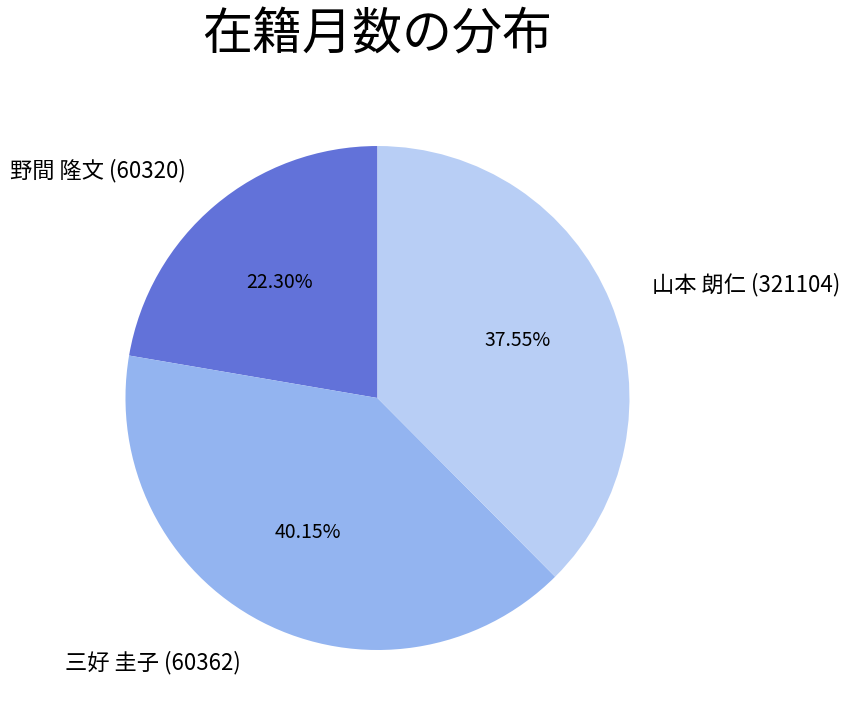

What is the ratio of the value at 野間 隆文 (60320) to the value at 三好 圭子 (60362)?

0.6